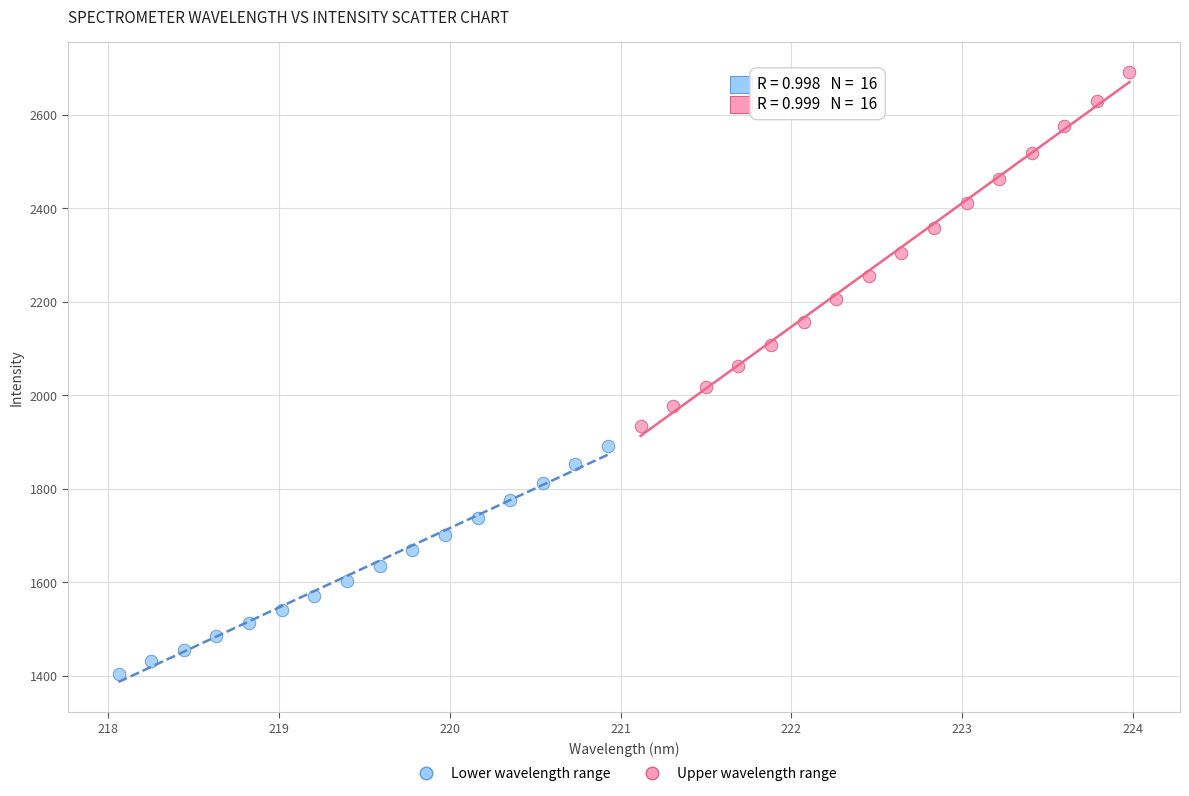

Which series has the largest Y range (max minus min)?

Upper wavelength range